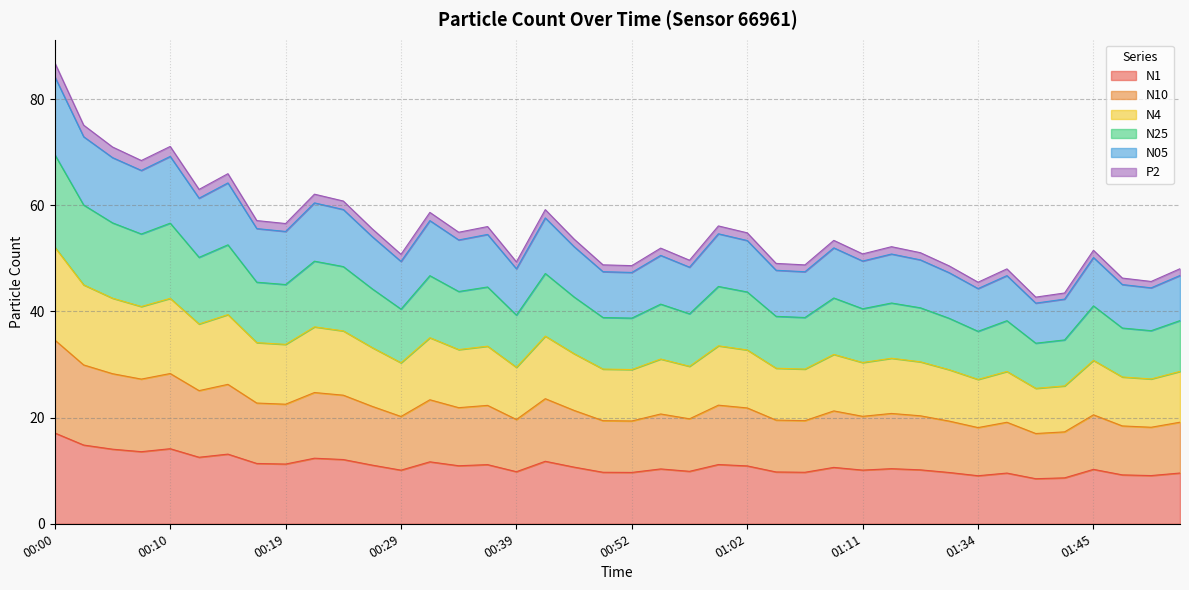

What is the difference between the highest and lowest values at 00:49?

39.1